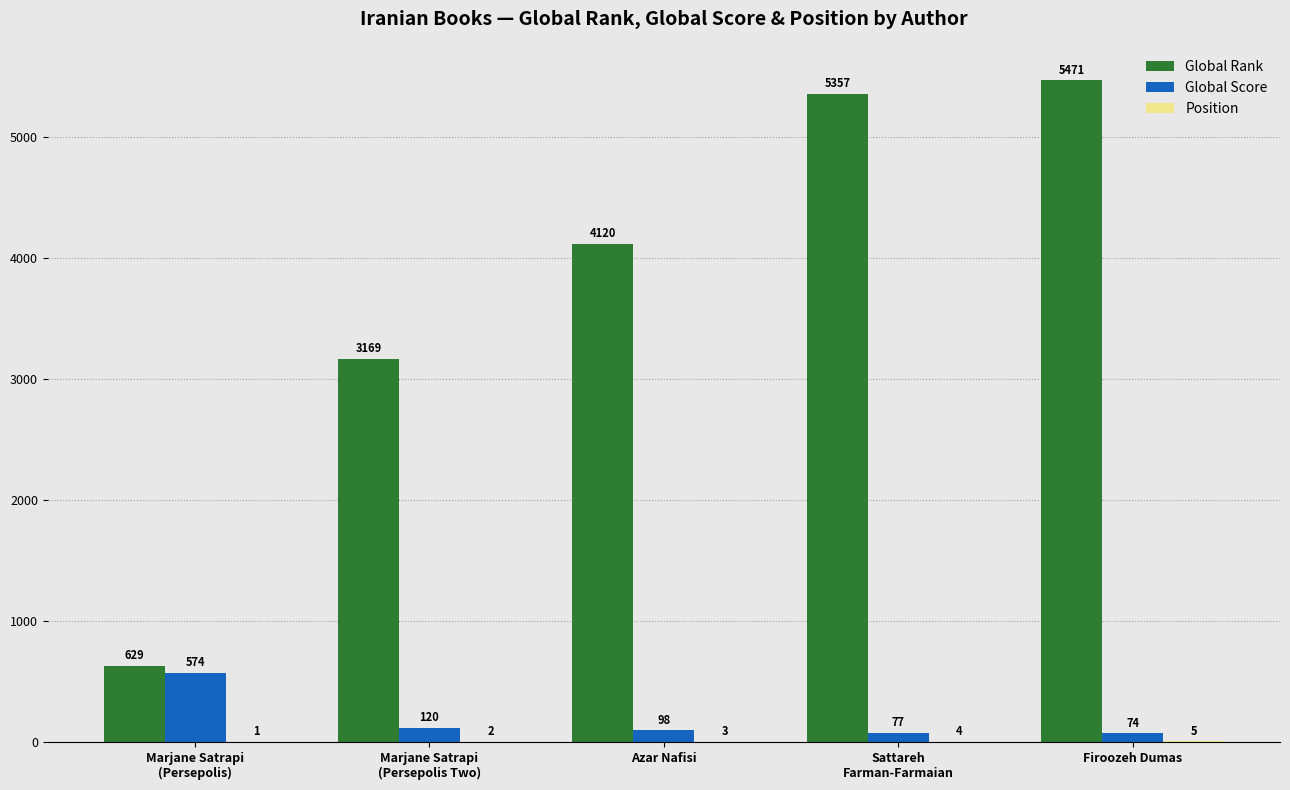

What is the maximum value for Global Rank?

5471